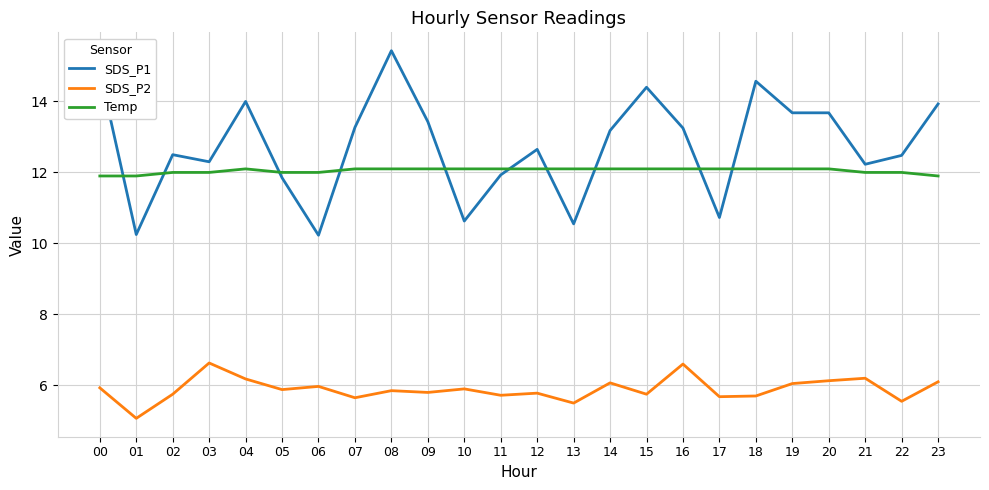

Which series changed the most between 07 and 08?

SDS_P1